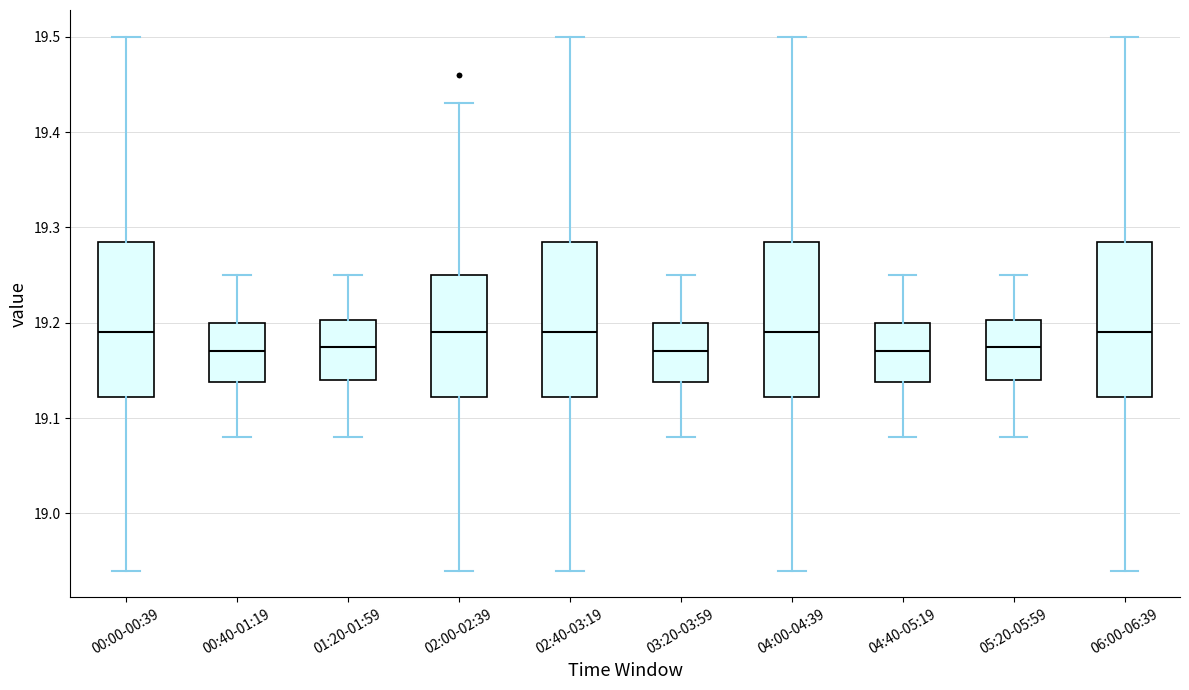

Reading left to right, transcribe this box plot: for each box, give where its median line is, the range the box spans, and where its two whiskers end, as read against the y-axis. The values are not printed on the chart, so give them approximately, as read against the axis.

00:00-00:39: median 19.19, box 19.12 to 19.29, whiskers 18.94 to 19.50
00:40-01:19: median 19.17, box 19.14 to 19.20, whiskers 19.08 to 19.25
01:20-01:59: median 19.18, box 19.14 to 19.20, whiskers 19.08 to 19.25
02:00-02:39: median 19.19, box 19.12 to 19.25, whiskers 18.94 to 19.43
02:40-03:19: median 19.19, box 19.12 to 19.29, whiskers 18.94 to 19.50
03:20-03:59: median 19.17, box 19.14 to 19.20, whiskers 19.08 to 19.25
04:00-04:39: median 19.19, box 19.12 to 19.29, whiskers 18.94 to 19.50
04:40-05:19: median 19.17, box 19.14 to 19.20, whiskers 19.08 to 19.25
05:20-05:59: median 19.18, box 19.14 to 19.20, whiskers 19.08 to 19.25
06:00-06:39: median 19.19, box 19.12 to 19.29, whiskers 18.94 to 19.50